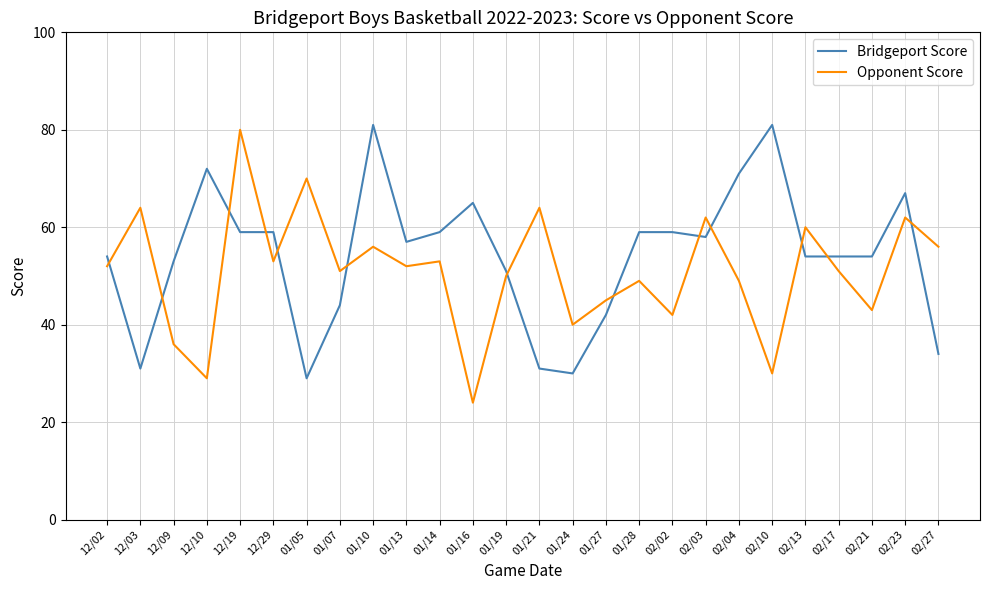

What is the difference between the highest and lowest values at 12/09?

17